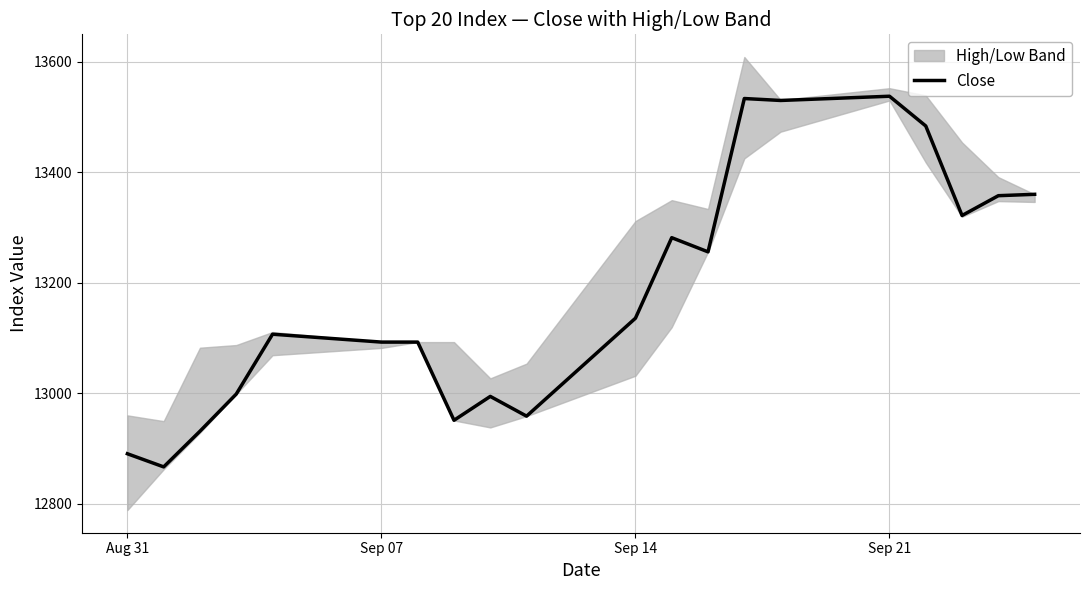

What is the greatest value displayed?

13537.3